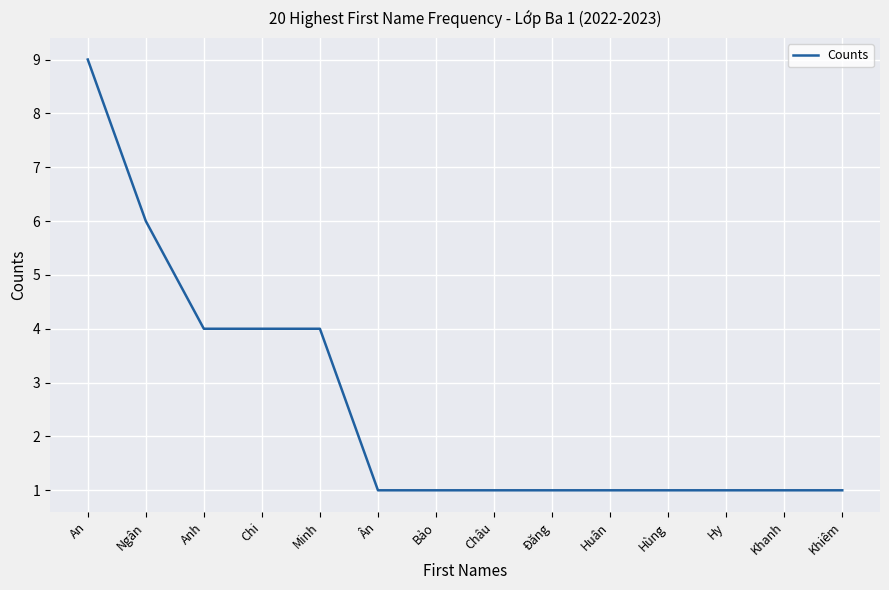

What is the difference between the maximum and minimum values?

8